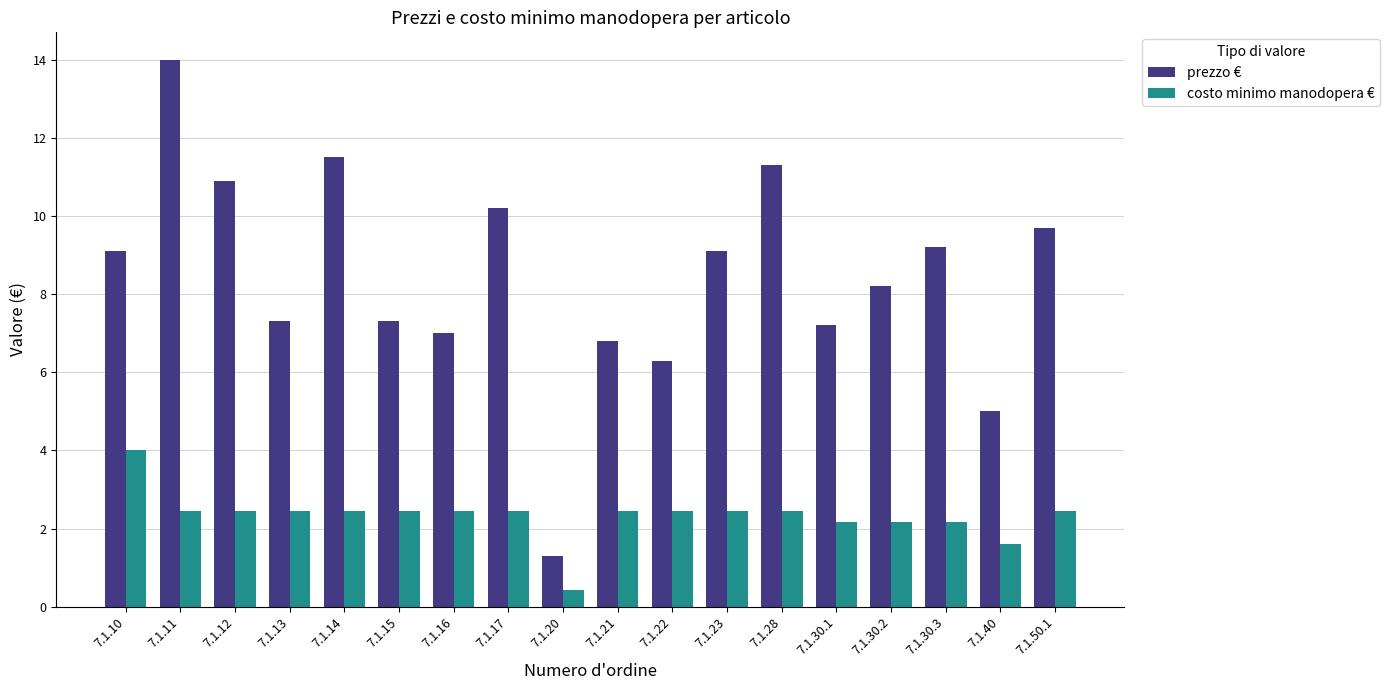

What are all the series names shown in the legend?

prezzo €, costo minimo manodopera €